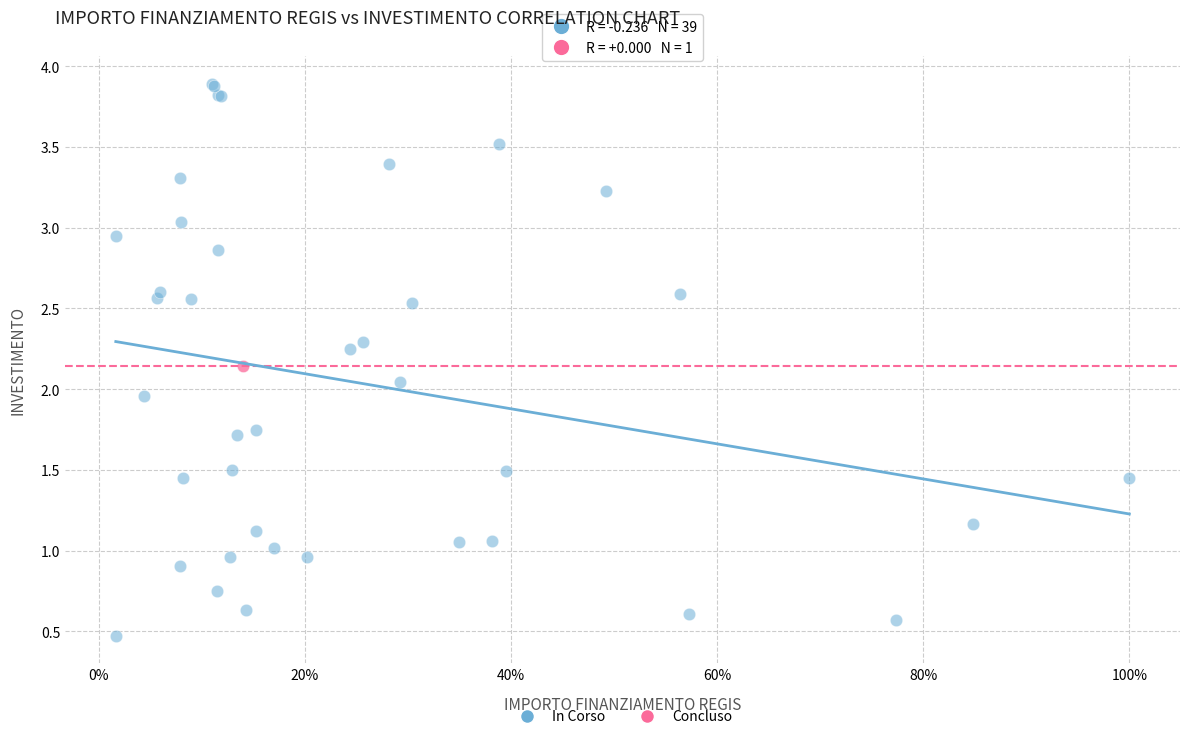

What are all the series names shown in the legend?

In Corso, Concluso